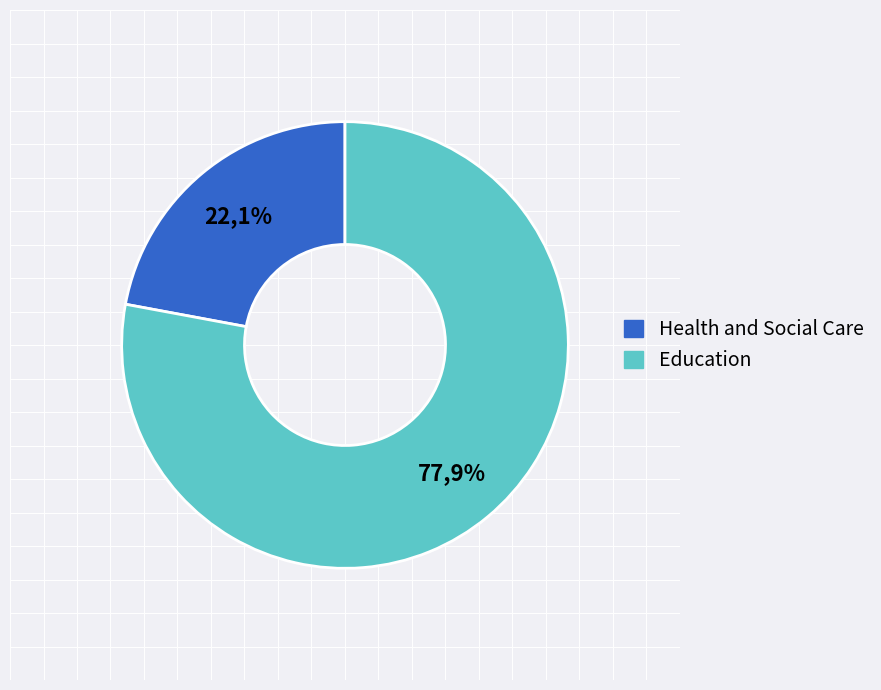

To the nearest percent, what portion does Health and Social Care represent?

22%